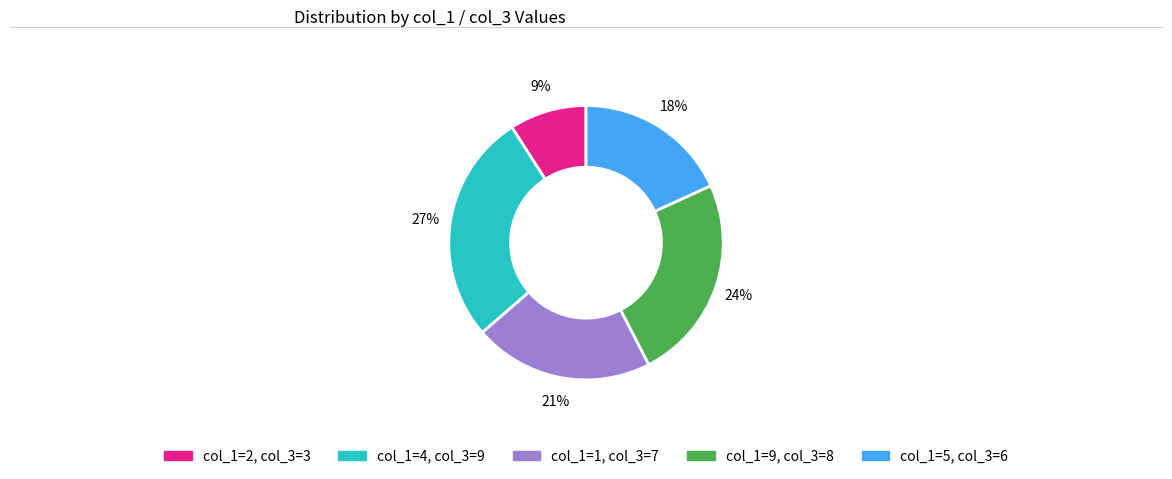

To the nearest percent, what is the difference between the largest and smallest slice percentages?

18%